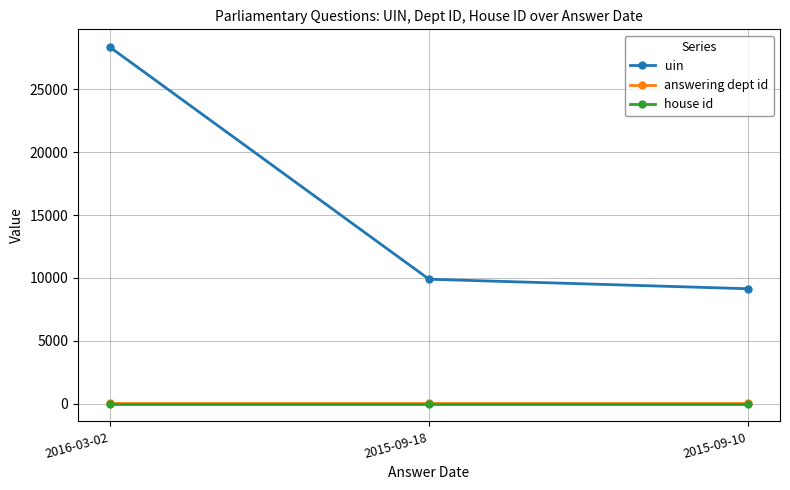

What is the sum of the answering dept id values at 2015-09-10 and 2016-03-02?

32